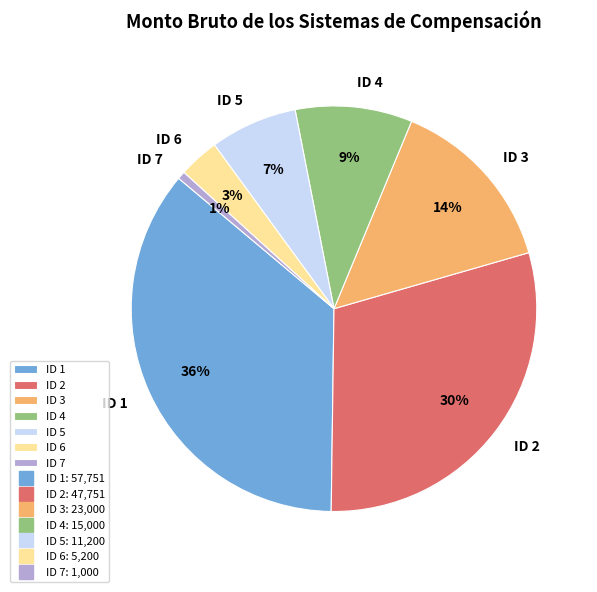

Which category has the biggest portion of the pie?

ID 1